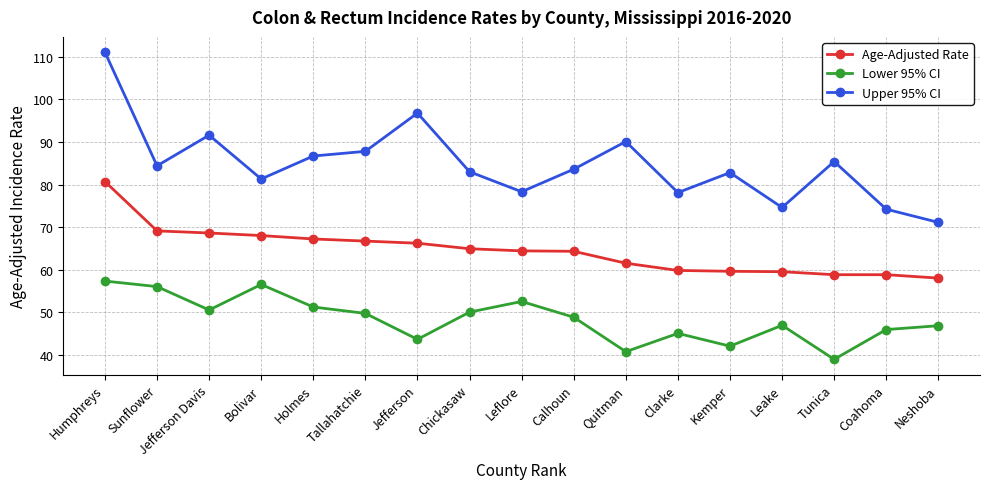

The value of Upper 95% CI at Jefferson Davis is 91.6. True or false?

True